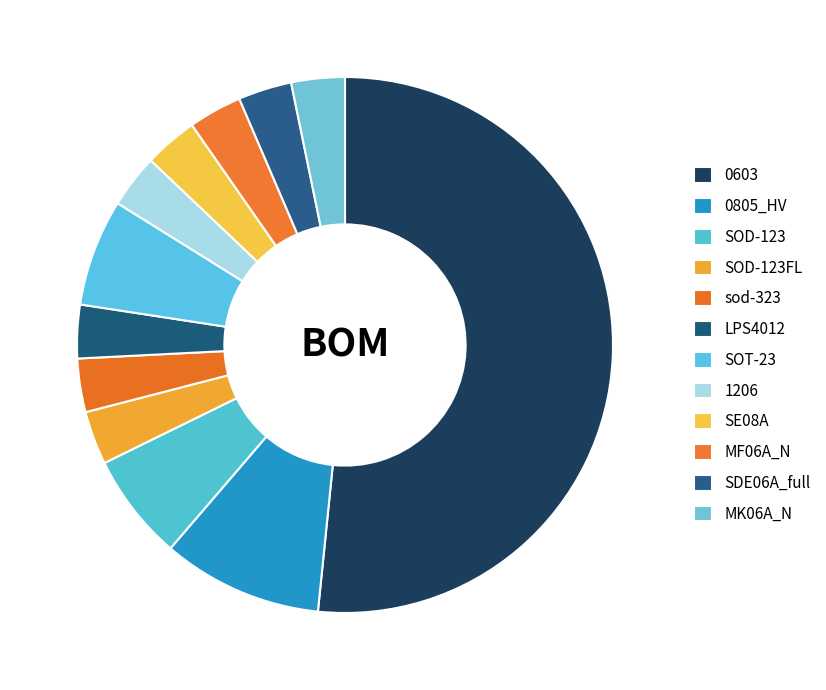

How many segments does this pie chart have?

12